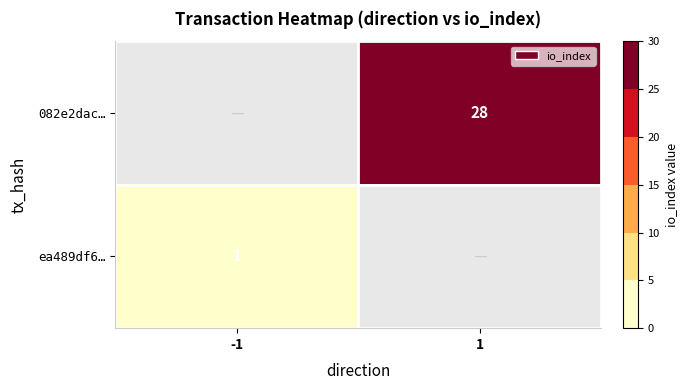

Is the value of 082e2dac… at 1 greater than the value of ea489df6… at -1?

Yes